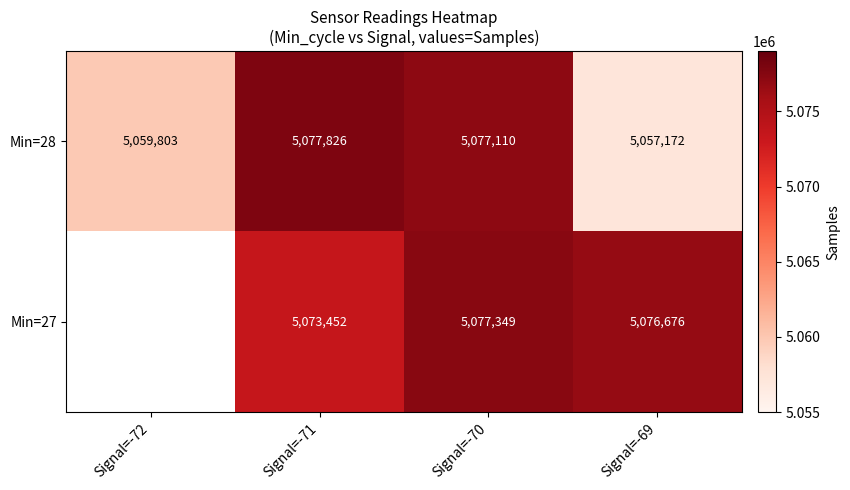

Rank the series at Signal=-70 from lowest to highest value.

Min=28, Min=27